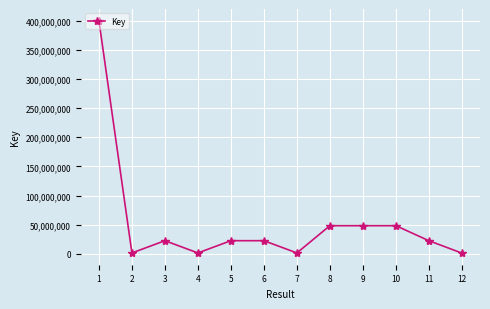

Approximately how many times larger is the value at 10 compared to 11?

2.1